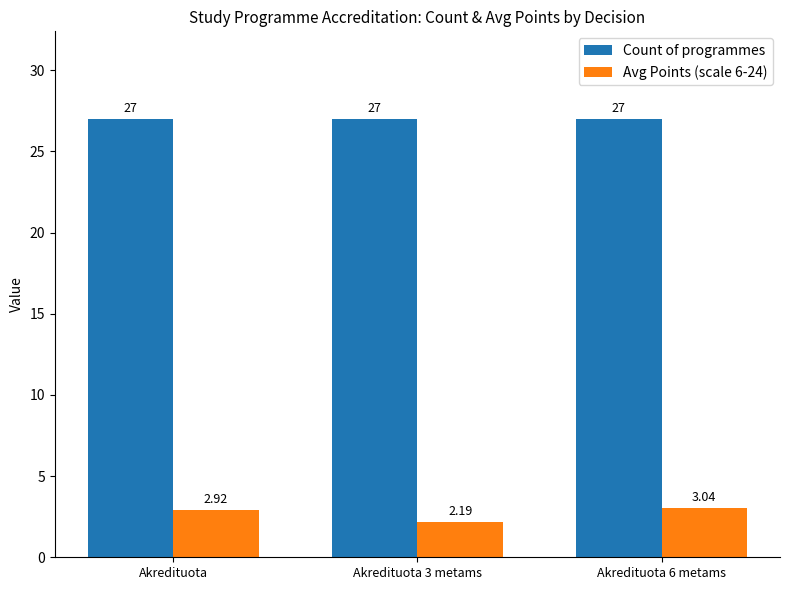

At Akredituota 6 metams, list the series in order from largest to smallest.

Count of programmes, Avg Points (scale 6-24)